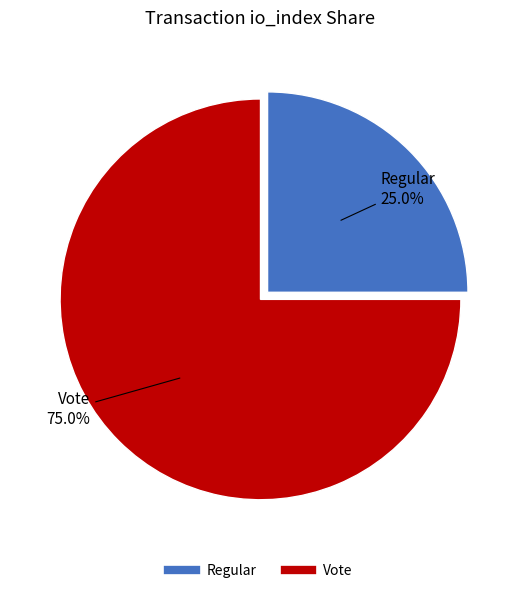

To the nearest percent, what is the combined percentage of Regular and Vote?

100%